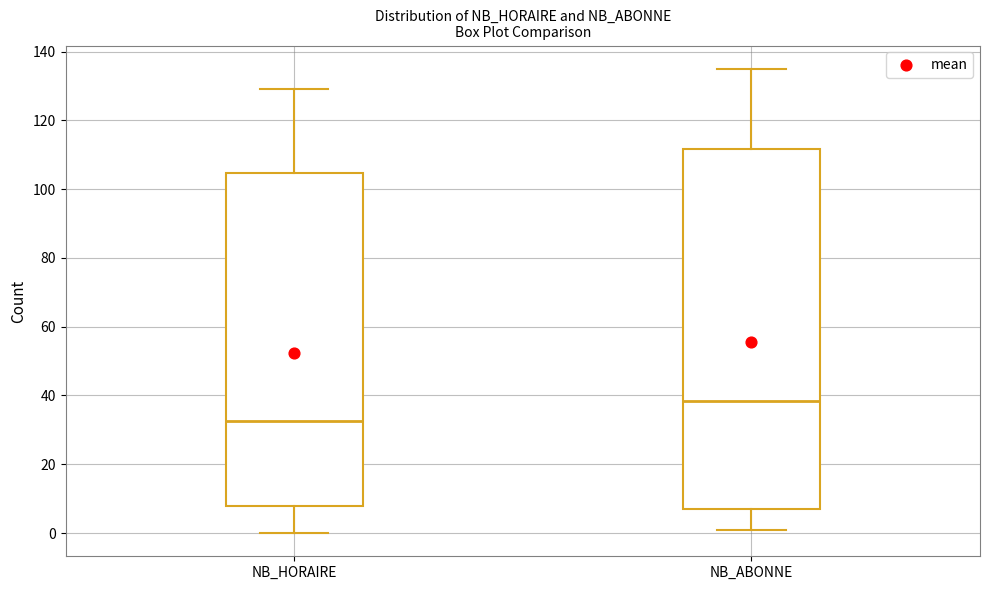

Where does the upper whisker of the box for NB_ABONNE end on the y-axis? The values are not printed on the chart, so give them approximately, as read against the axis.

136